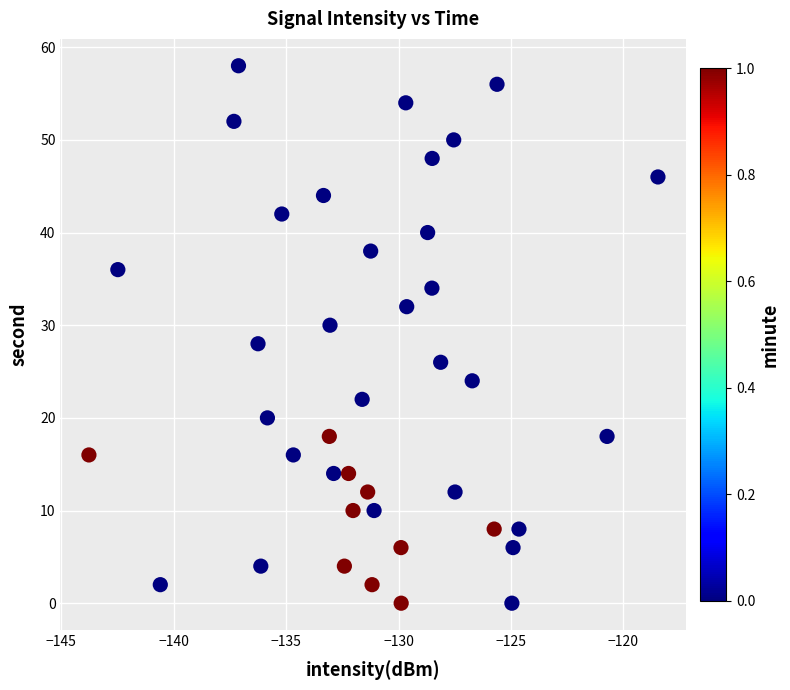

What is the range of Y values (max minus min)?

58